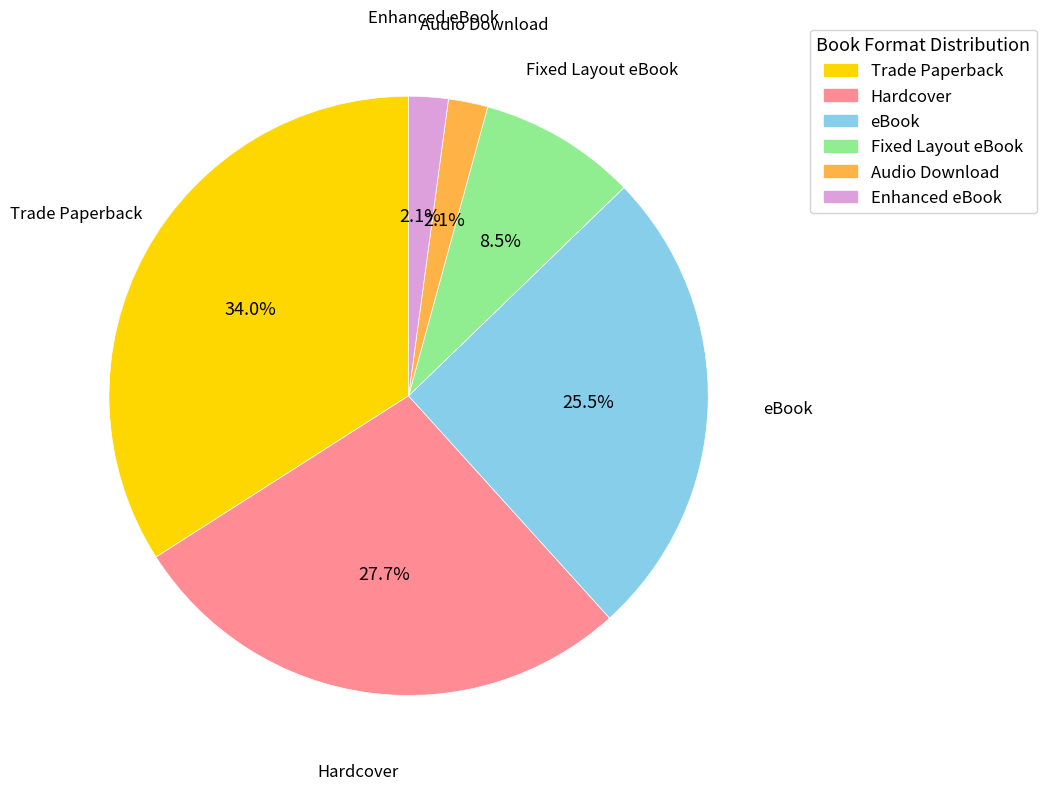

Does any single category account for the majority?

No